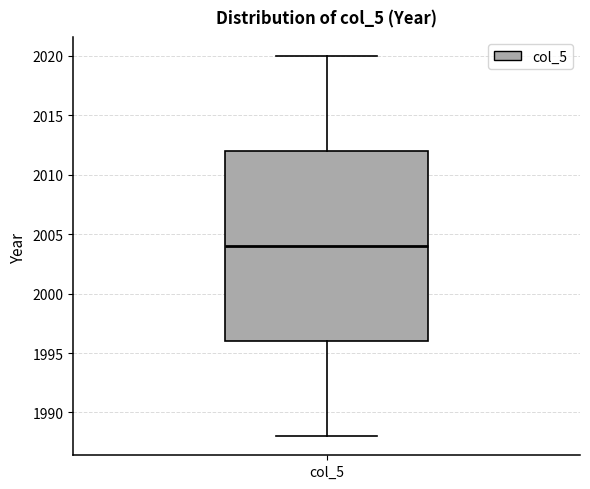

Transcribe this box plot: give where the median line is, the range the box spans, and where the two whiskers end, as read against the y-axis. The values are not printed on the chart, so give them approximately, as read against the axis.

median 2004, box 1996 to 2012, whiskers 1988 to 2020